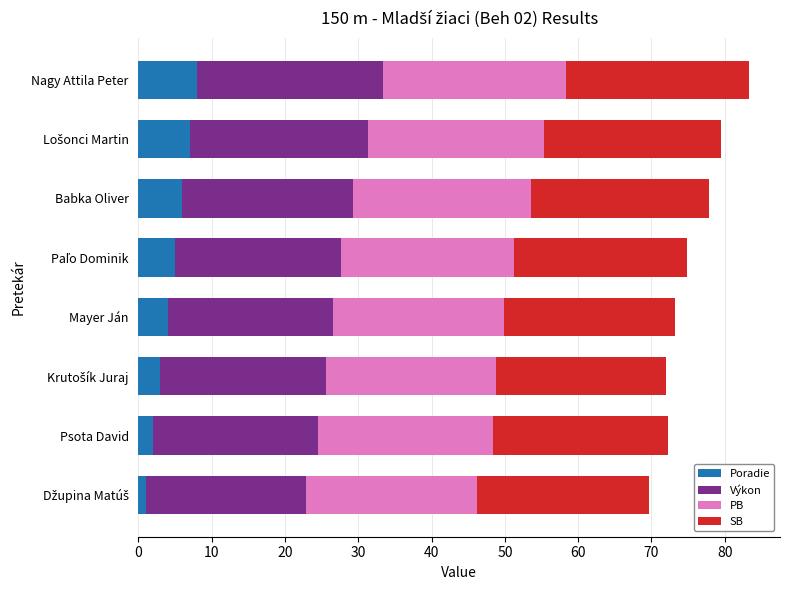

Is it true that Poradie equals 8.0 at Nagy Attila Peter?

True